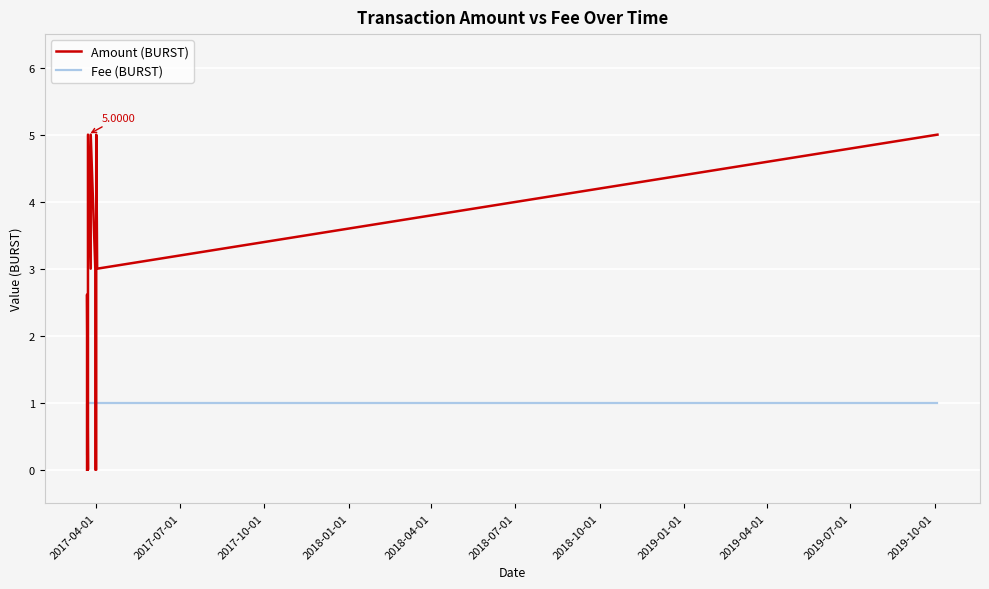

List the series in order of their overall mean, highest first.

Amount (BURST), Fee (BURST)